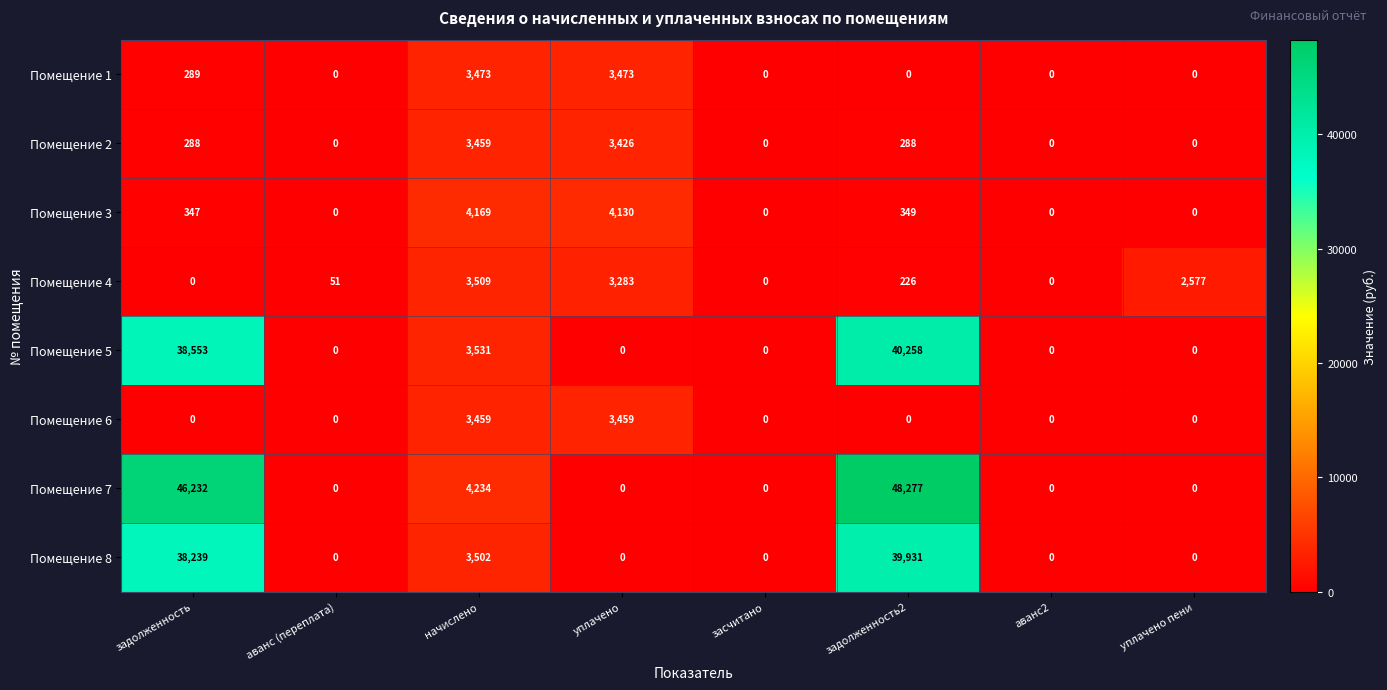

What is the maximum value shown in the chart?

48277